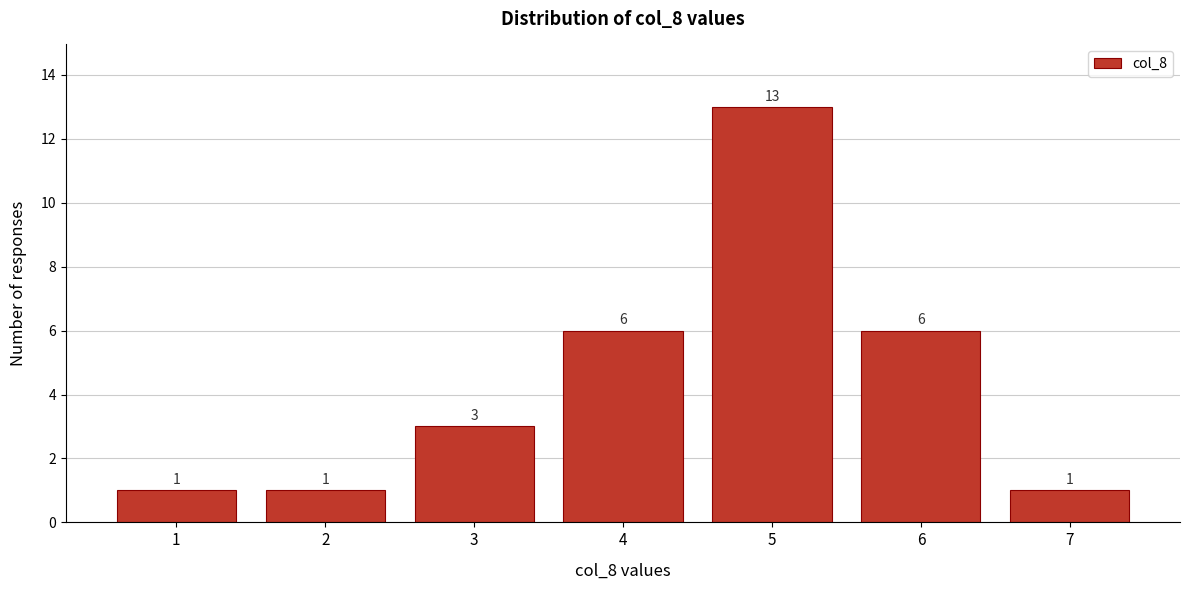

Reading left to right, transcribe all the data shown in this chart.

1=1	2=1	3=3	4=6	5=13	6=6	7=1